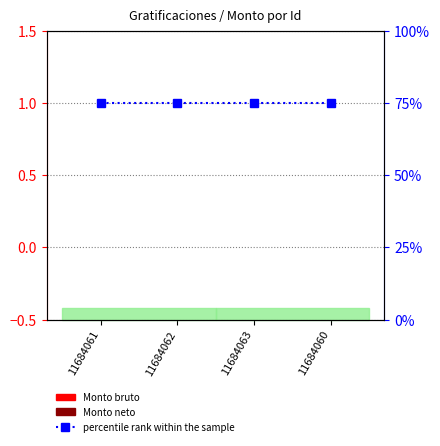

What is the total value across all series at 11684061?

75